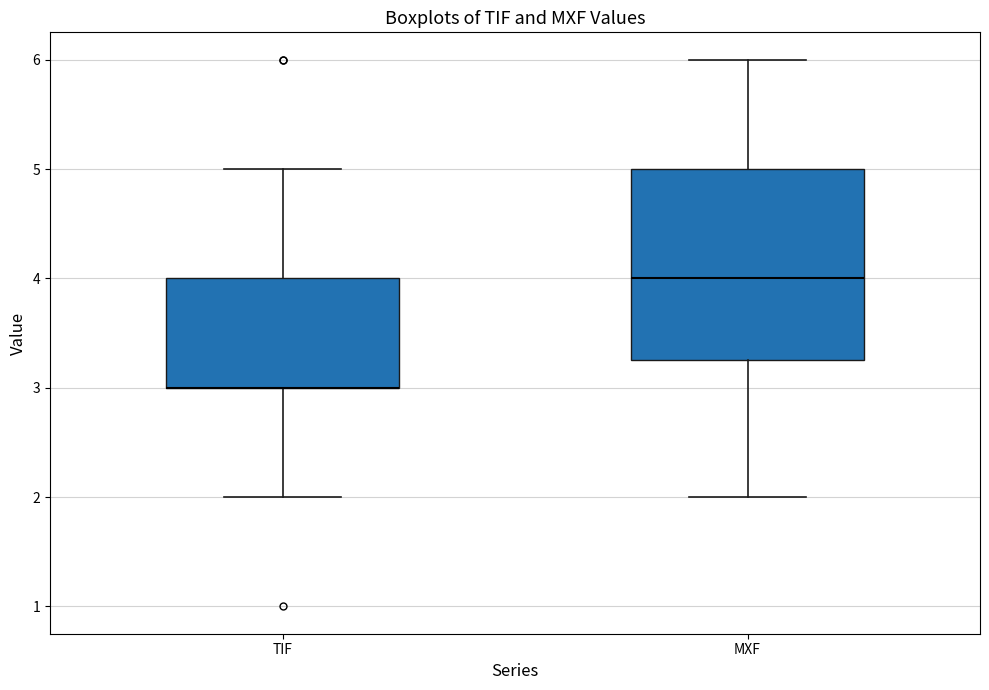

Reading left to right, transcribe this box plot: for each box, give where its median line is, the range the box spans, and where its two whiskers end, as read against the y-axis. The values are not printed on the chart, so give them approximately, as read against the axis.

TIF: median 3.0 (drawn on the box's lower edge), box 3.0 to 4.0, whiskers 2.0 to 5.0
MXF: median 4.0, box 3.3 to 5.0, whiskers 2.0 to 6.0